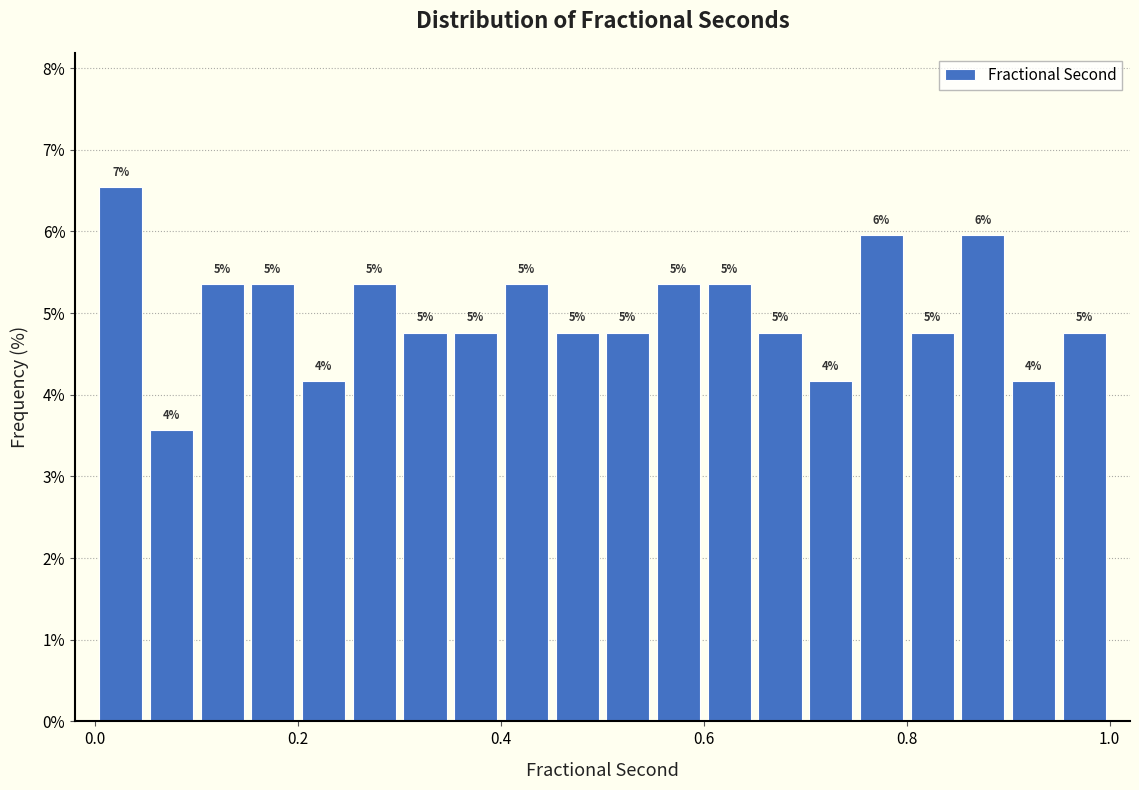

Around what value on the x-axis is the tallest bar? Give the approximate position of its centre, as read against the axis.

0.02